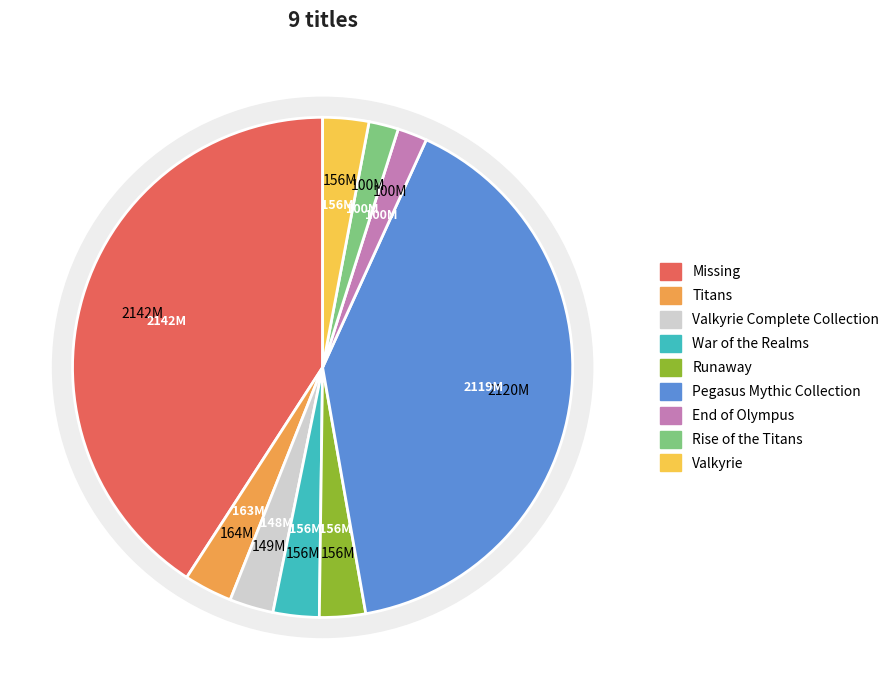

Does End of Olympus represent more than half of the total?

No